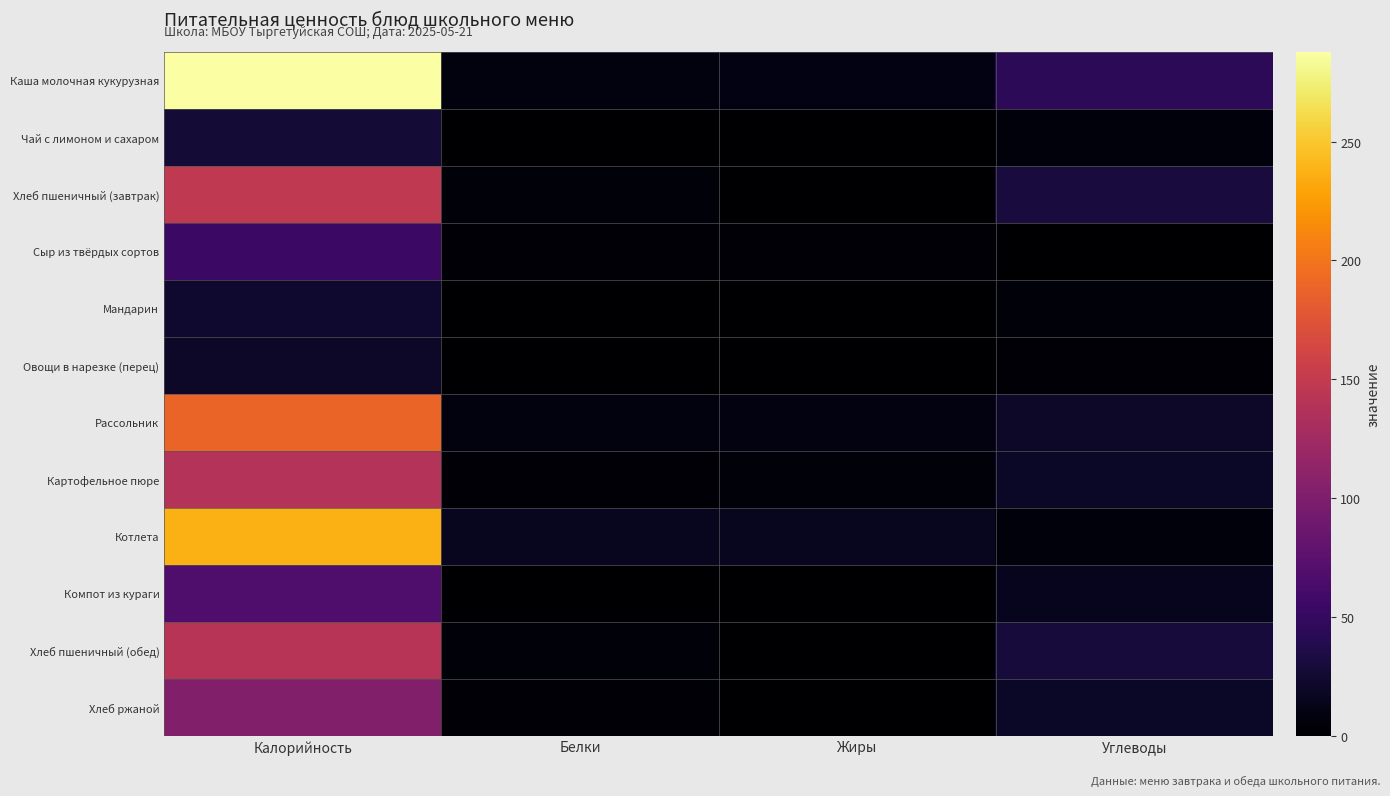

Which series changed the most between Белки and Углеводы?

Каша молочная кукурузная